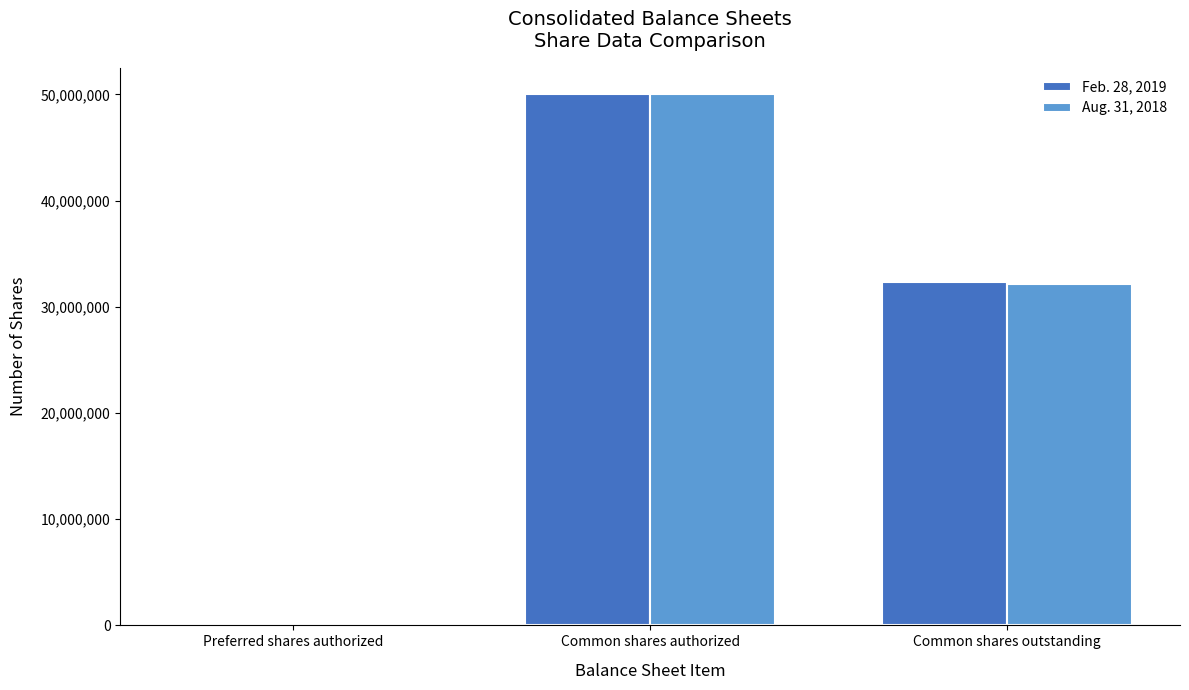

How many groups of bars are there?

3